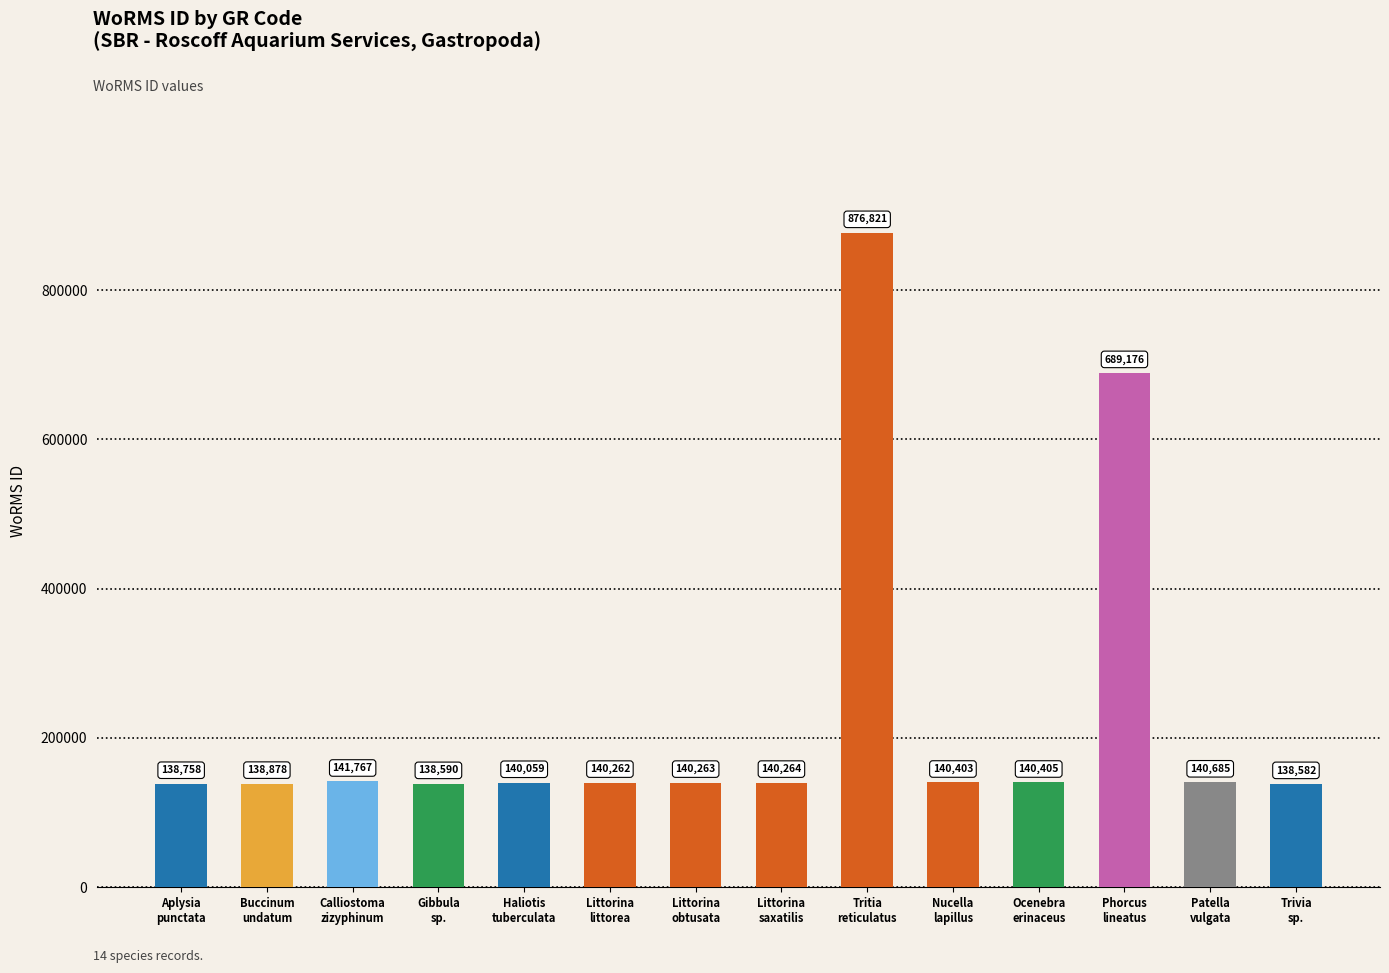

At which category does the chart reach its peak across all series?

Tritia
reticulatus